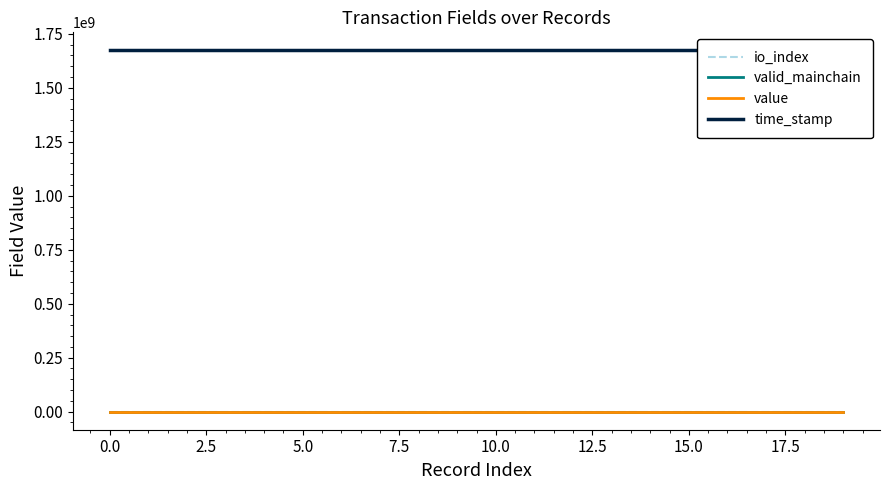

What is the difference between the second highest and second lowest values in the time_stamp series?

151.0